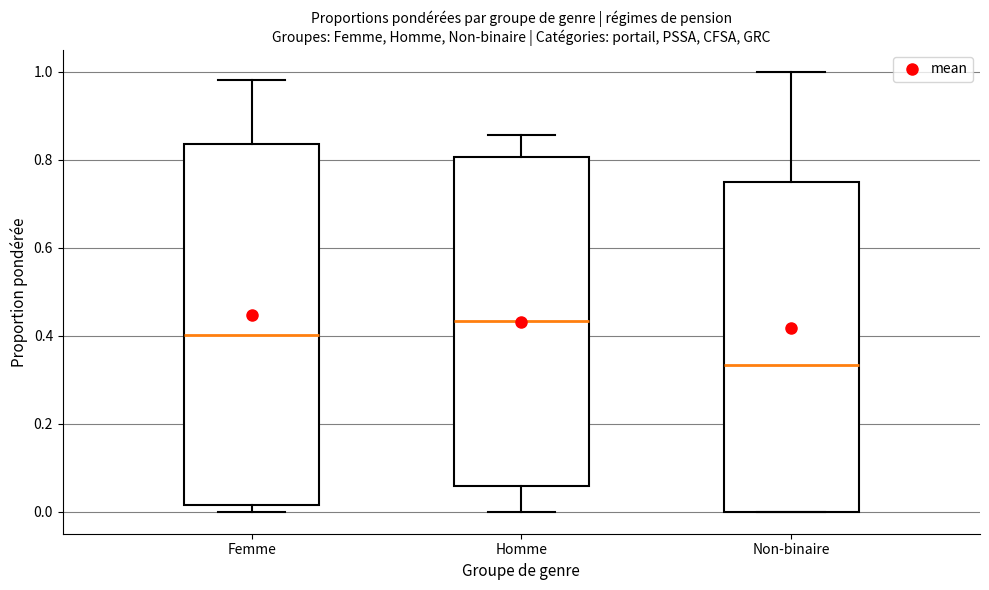

Where is the upper edge of the box for Homme on the y-axis? The values are not printed on the chart, so give them approximately, as read against the axis.

0.80